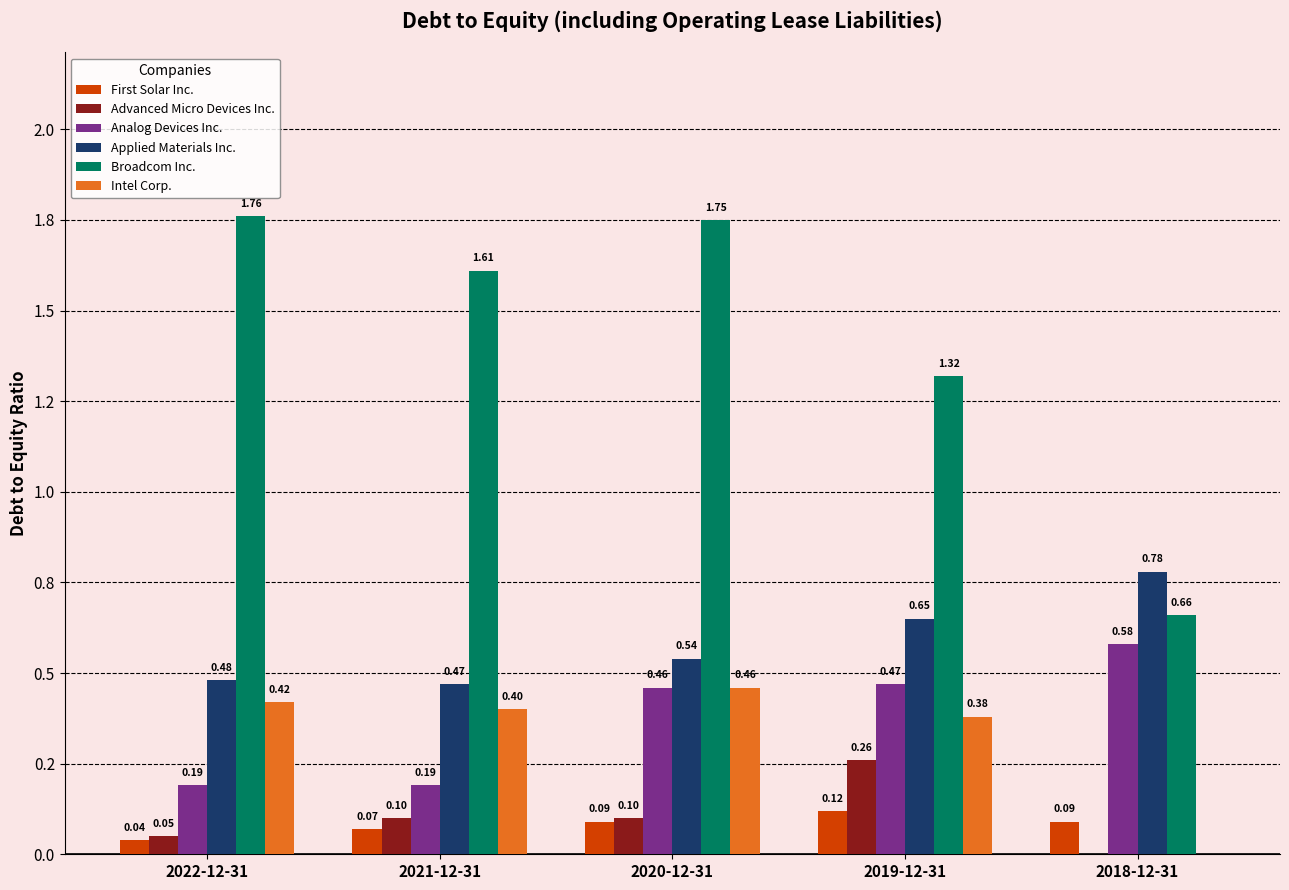

At which label does Broadcom Inc. first exceed 1?

2022-12-31